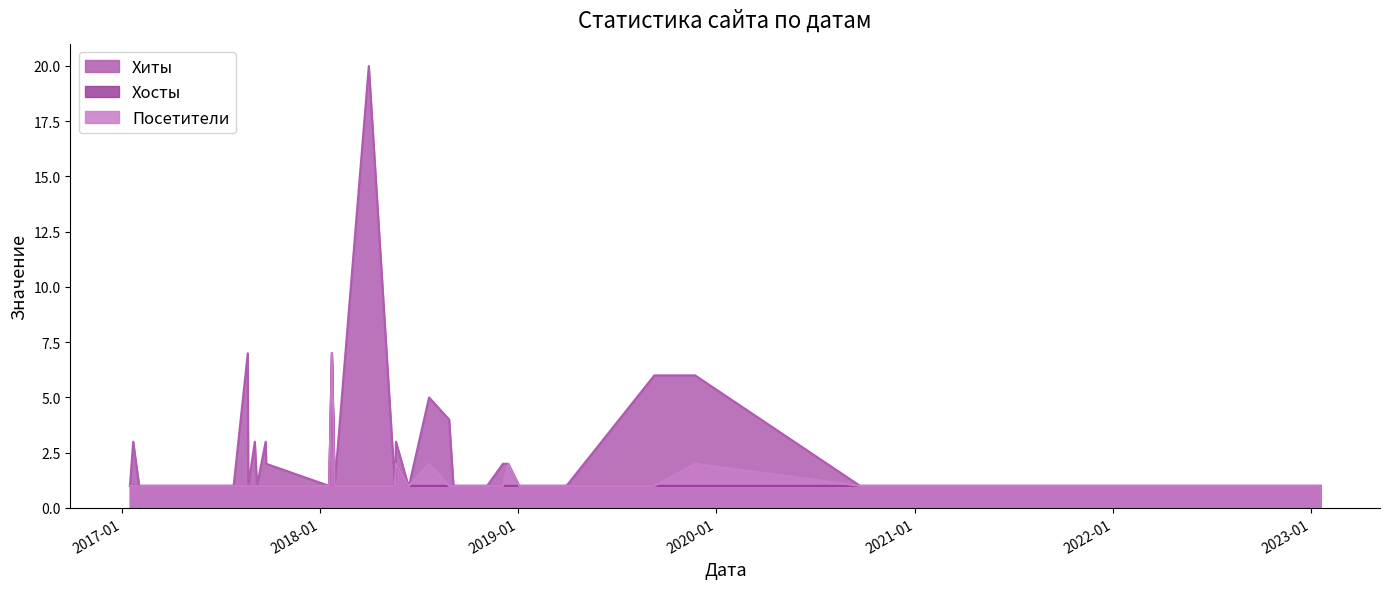

Which series changed the most between 2018-11-05 and 2017-05-10?

Хиты